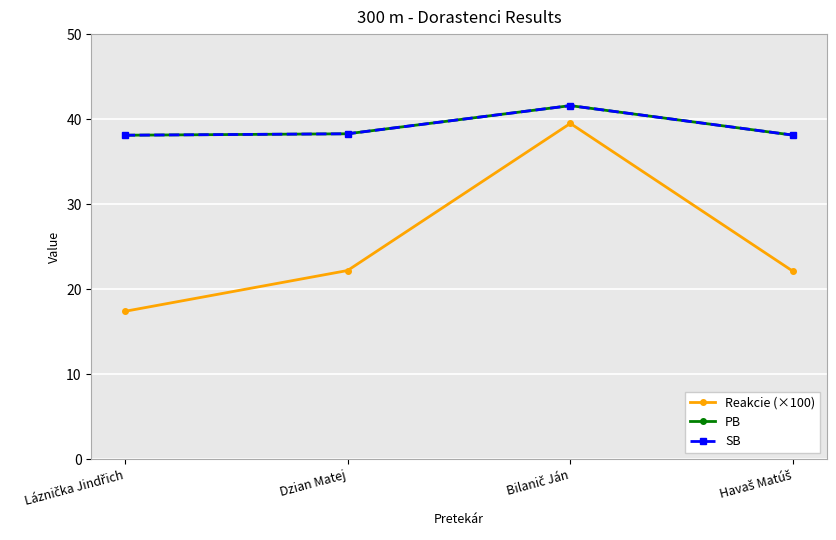

Which series has the largest total across all categories?

PB